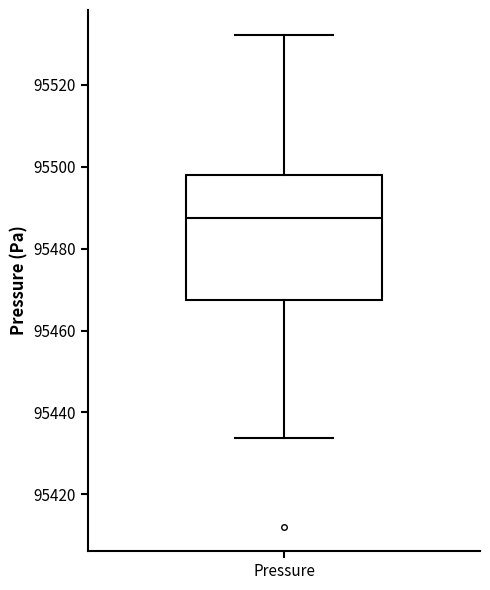

Where does the lower whisker of the box for Pressure end on the y-axis? The values are not printed on the chart, so give them approximately, as read against the axis.

95434